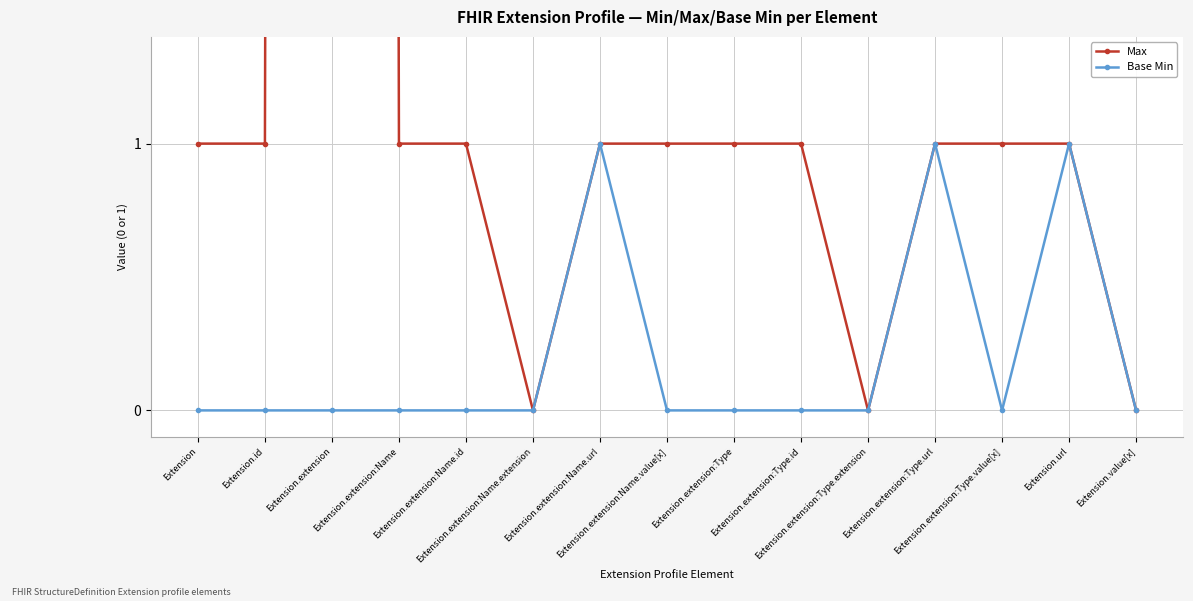

What is the label of the 12th point from the right?

Extension.extension:Name